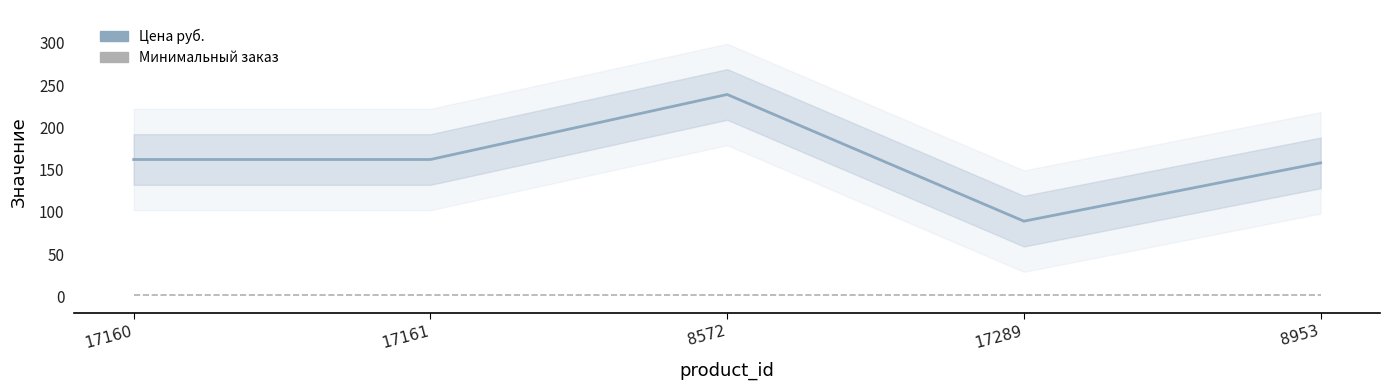

What value does the Цена руб. series have at 17289?

89